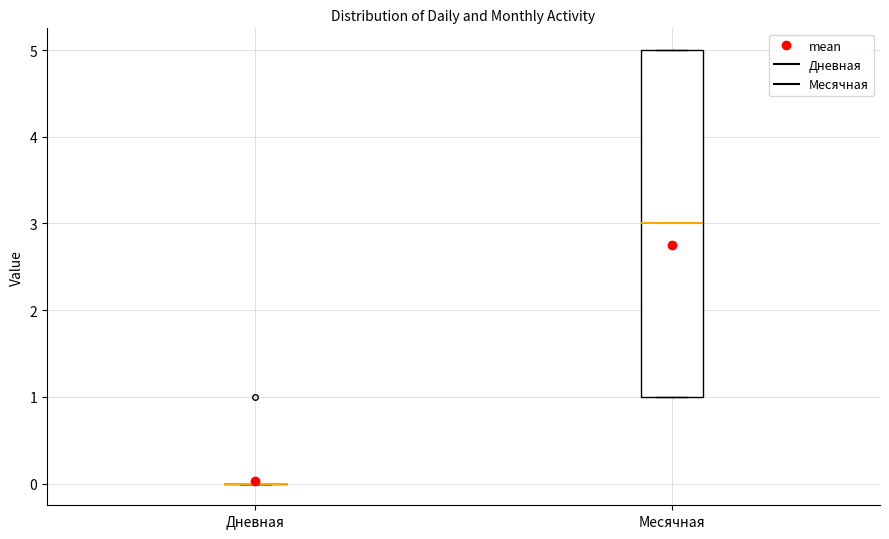

Comparing the boxes themselves (not the whiskers), which one is the tallest?

Месячная